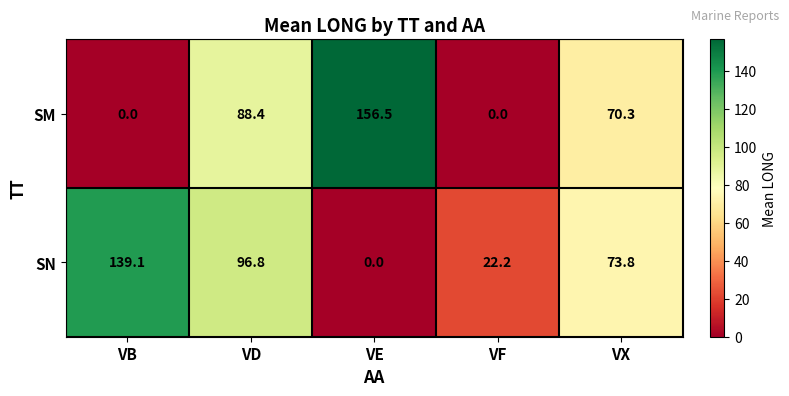

The value of SN at VE is 0.0. True or false?

True